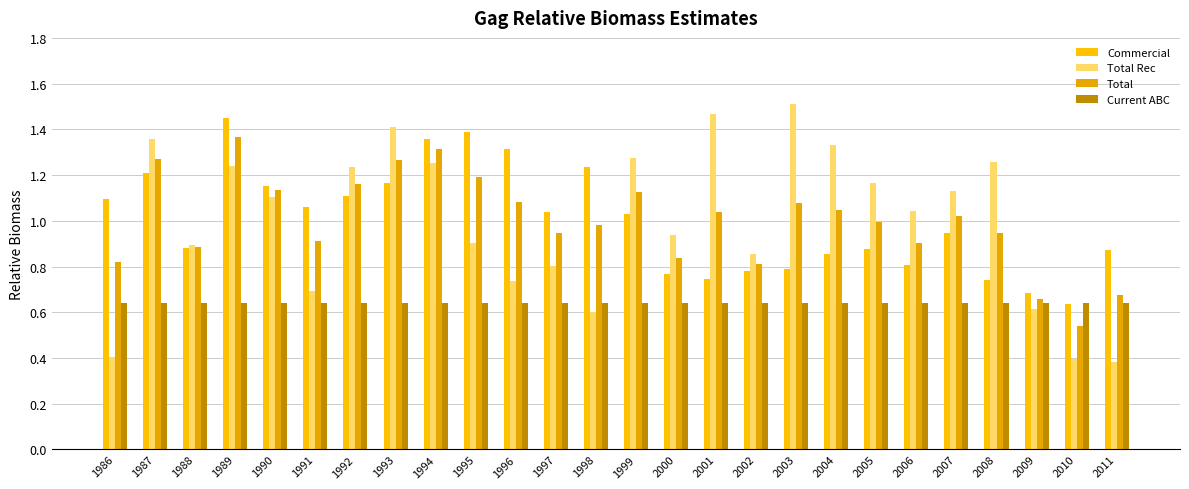

Which series has the widest spread of values?

Total Rec